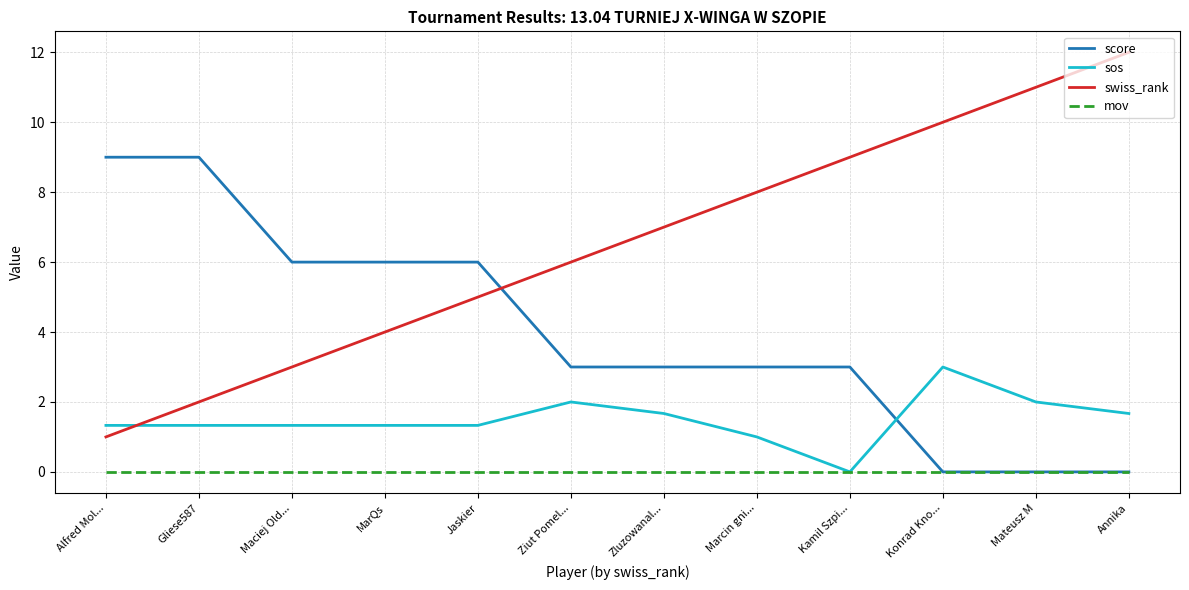

Is the value of score at Kamil Szpi... greater than the value of sos at Alfred Mol...?

Yes